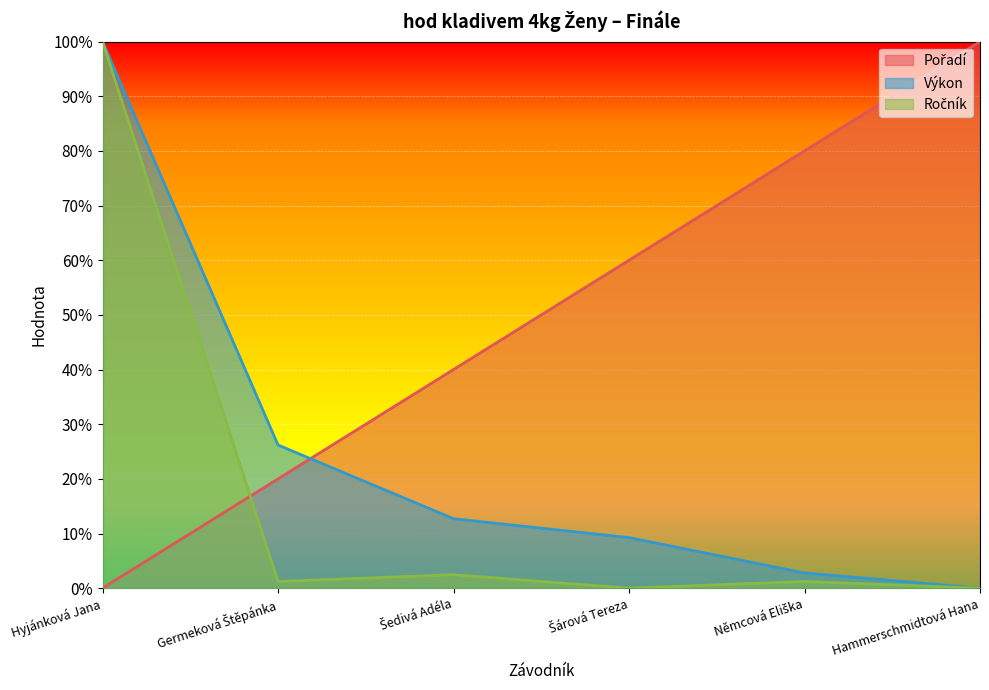

What is the value of the Pořadí point at the 5th from the left?

80.0